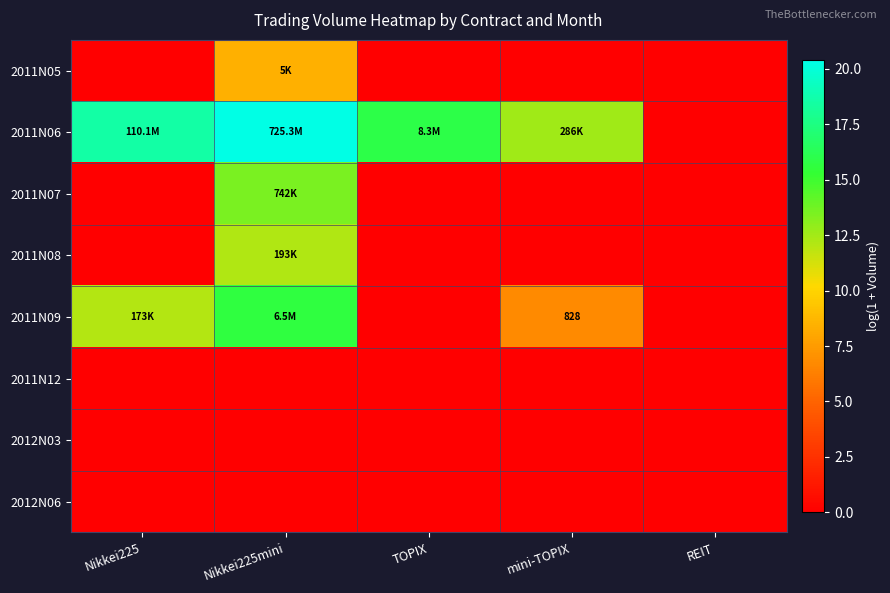

At Nikkei225mini, list the series in order from largest to smallest.

2011N06, 2011N09, 2011N07, 2011N08, 2011N05, 2011N12, 2012N03, 2012N06